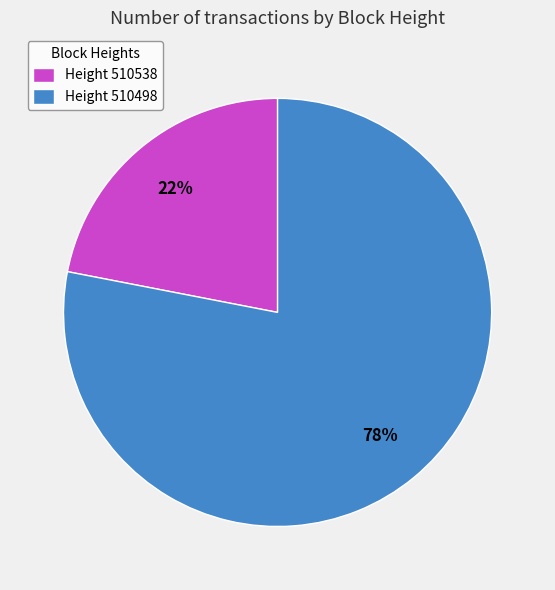

Do Height 510538 and Height 510498 together represent more than half of the pie?

Yes